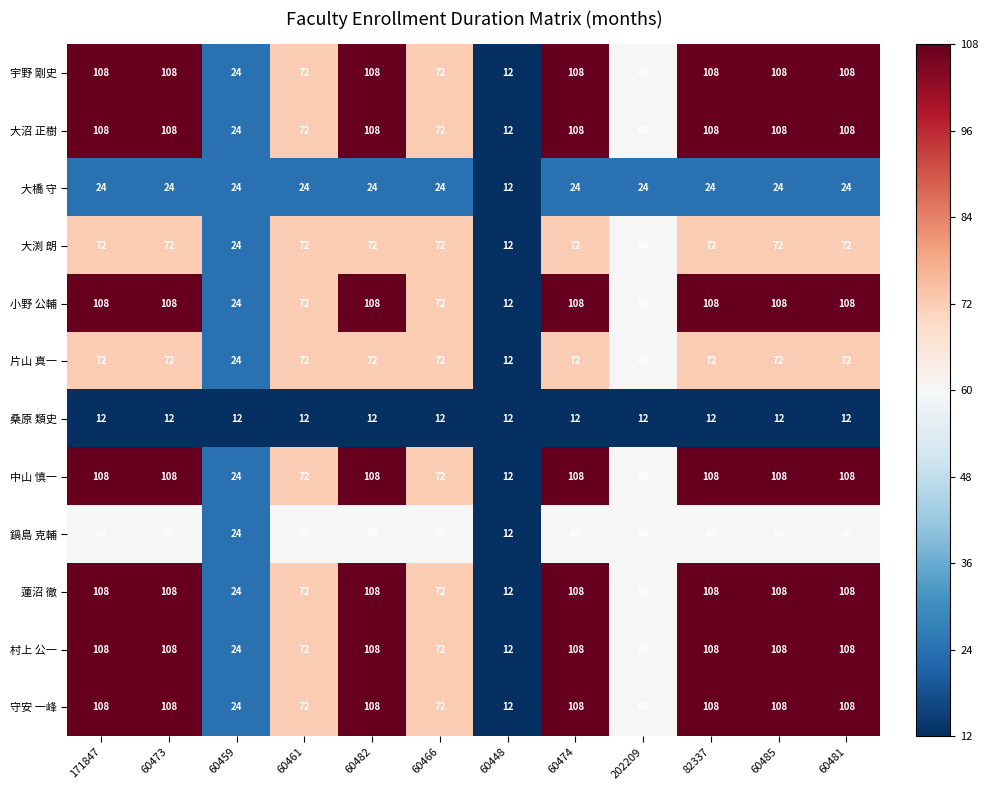

What is the smallest value displayed?

12